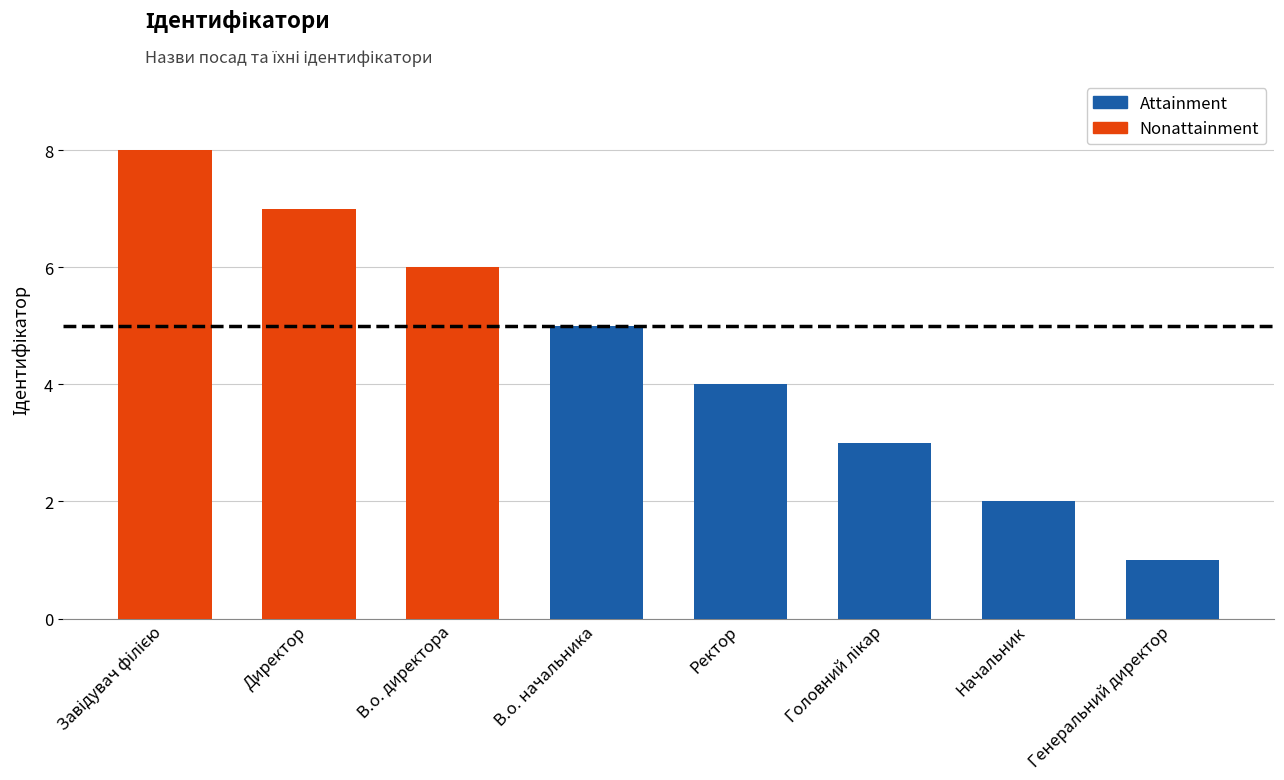

How many data points are less than 5?

4